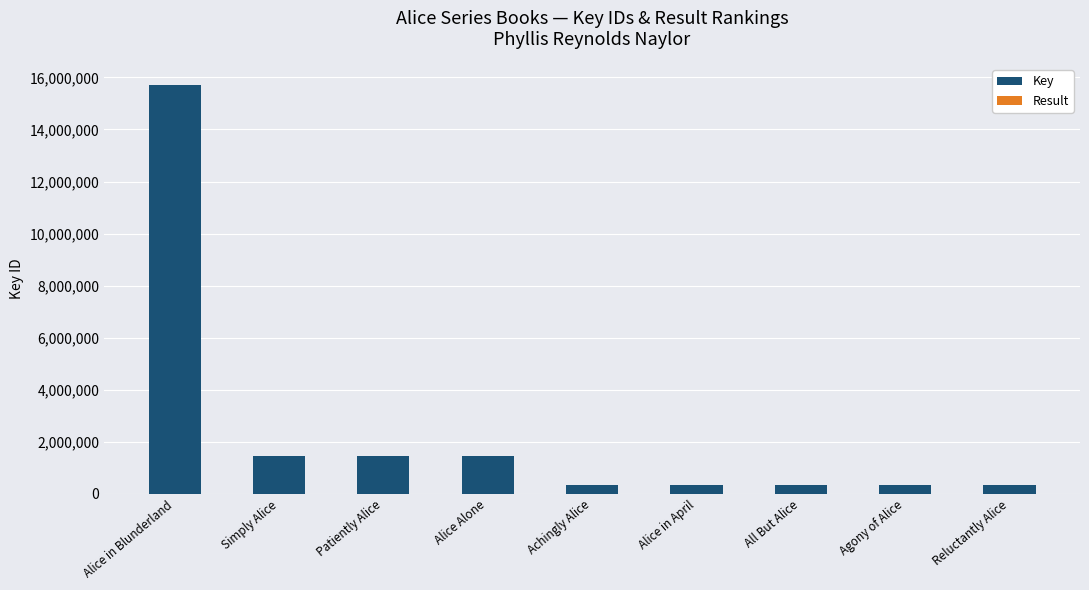

What is the label of the 8th bar from the right?

Simply Alice